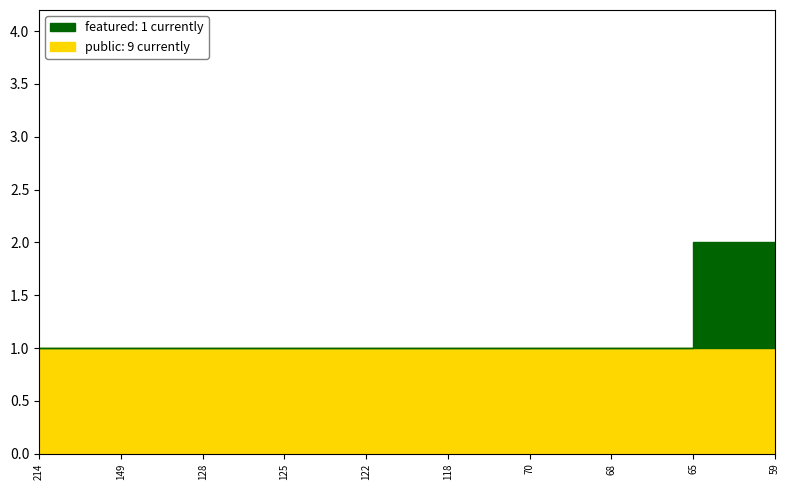

Reading right to left, list all the values displayed in this chart.

public: 1	1	1	1	1	1	1	1	1	1
featured: 0	1	0	0	0	0	0	0	0	0